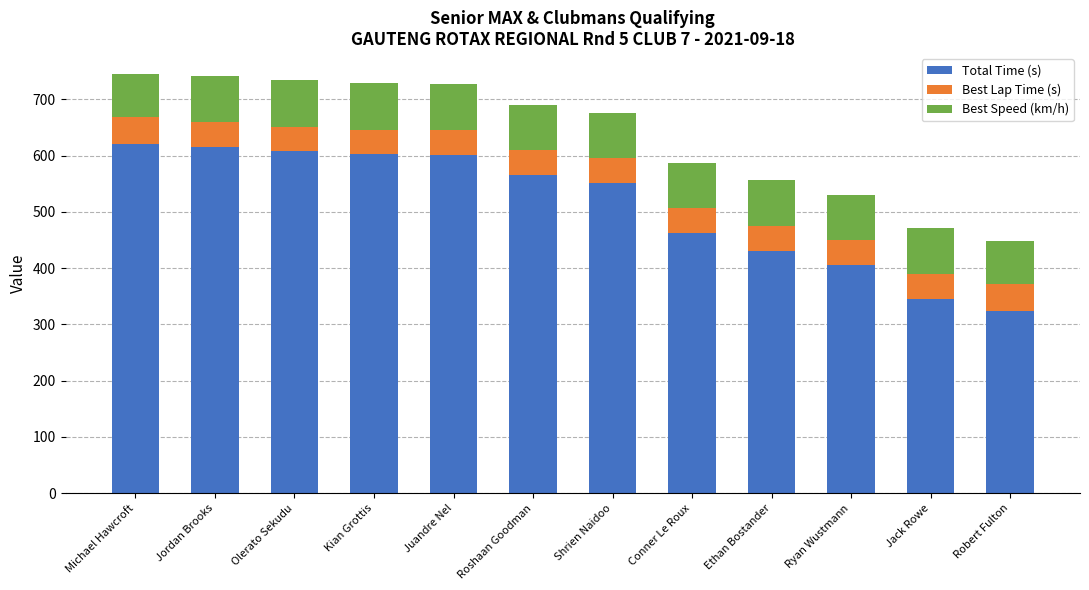

What is the sum of all Total Time (s) values?

6134.3